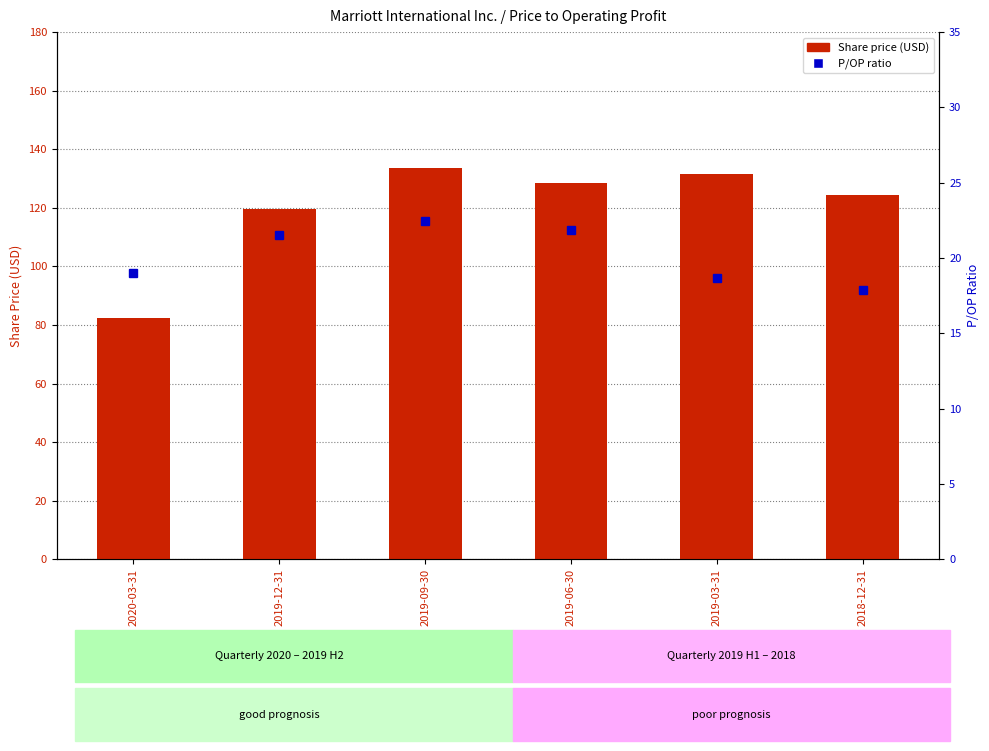

Which series has the largest range (max minus min)?

Share price